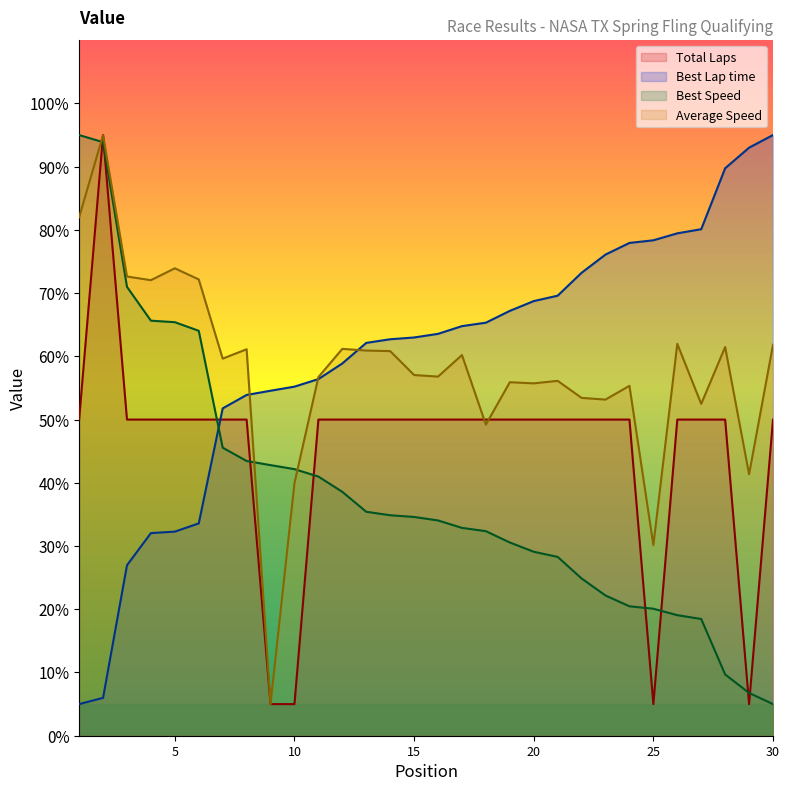

Reading right to left, list all the values displayed in this chart.

Total Laps: 50.0	5.0	50.0	50.0	50.0	5.0	50.0	50.0	50.0	50.0	50.0	50.0	50.0	50.0	50.0	50.0	50.0	50.0	50.0	50.0	5.0	5.0	50.0	50.0	50.0	50.0	50.0	50.0	95.0	50.0
Best Lap time: 95.0	93.0	89.7	80.1	79.5	78.4	77.9	76.1	73.2	69.6	68.7	67.2	65.3	64.8	63.6	63.0	62.7	62.1	58.9	56.4	55.2	54.6	53.9	51.8	33.6	32.3	32.0	27.0	6.0	5.0
Best Speed: 5.0	6.8	9.7	18.5	19.1	20.1	20.5	22.2	24.9	28.3	29.1	30.6	32.4	32.9	34.0	34.6	34.9	35.4	38.6	41.0	42.2	42.8	43.5	45.6	64.0	65.4	65.6	71.0	93.9	95.0
Average Speed: 61.8	41.3	61.5	52.5	62.0	30.1	55.3	53.2	53.4	56.1	55.7	55.9	49.2	60.2	56.8	57.0	60.8	60.9	61.2	56.7	40.0	5.0	61.1	59.6	72.2	73.9	72.0	72.6	95.0	82.0